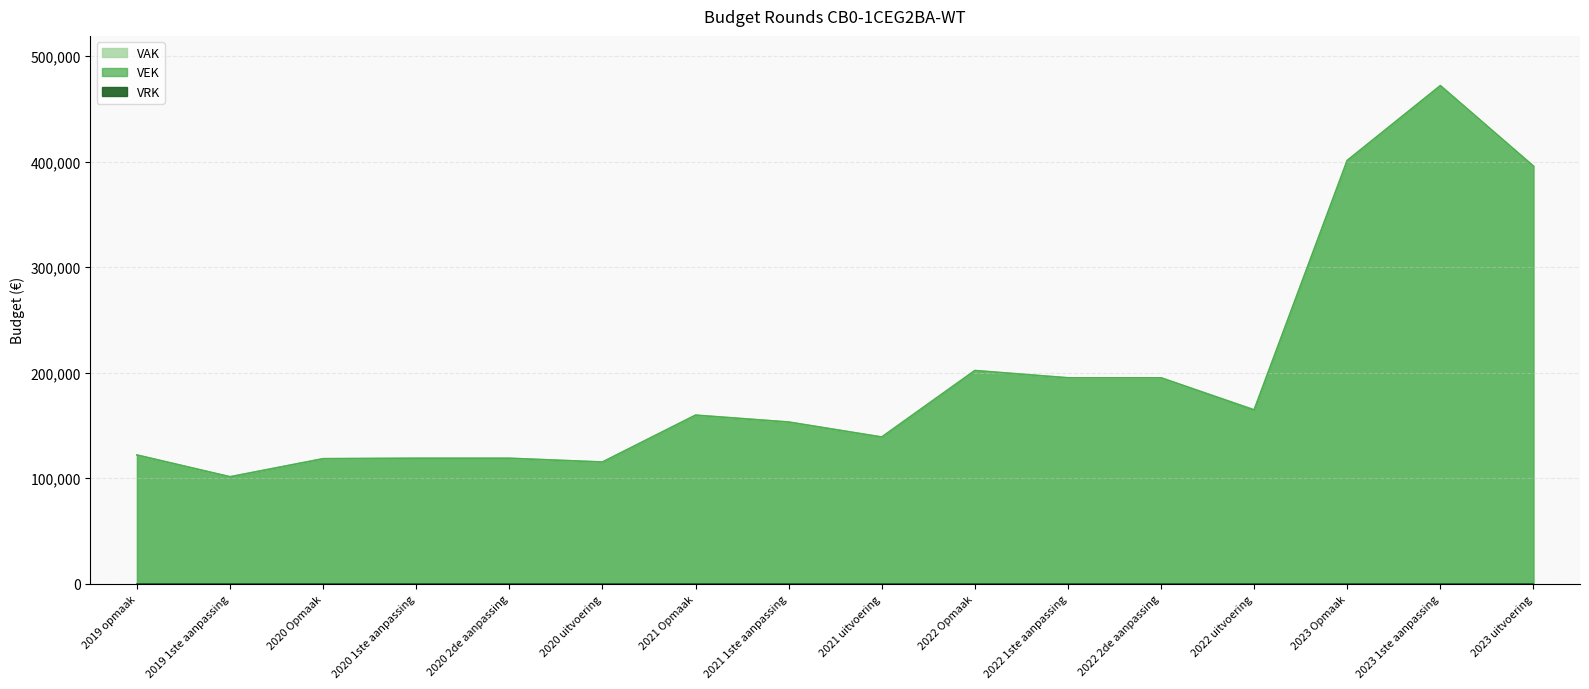

Which category has the lowest value in the VAK series?

2019 1ste aanpassing